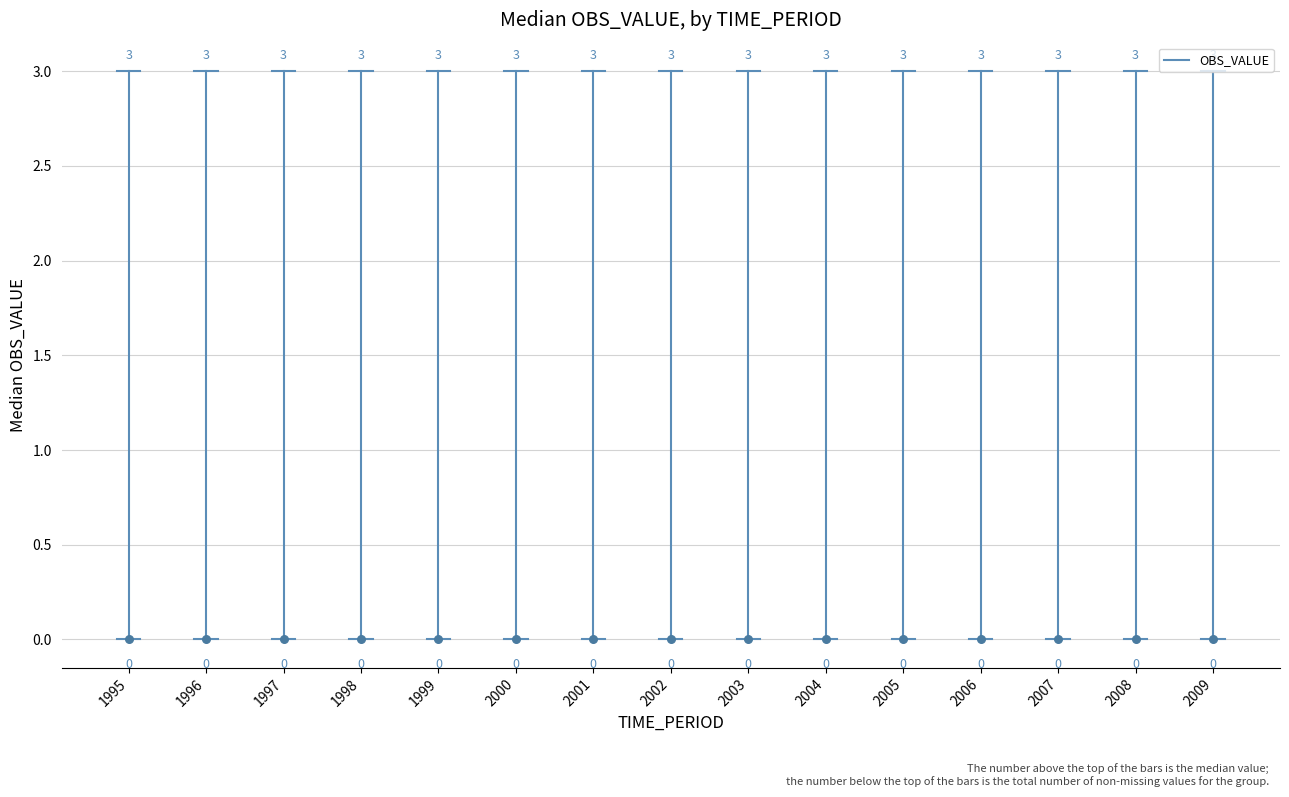

Which has a higher value, 1995 or 1995?

1995